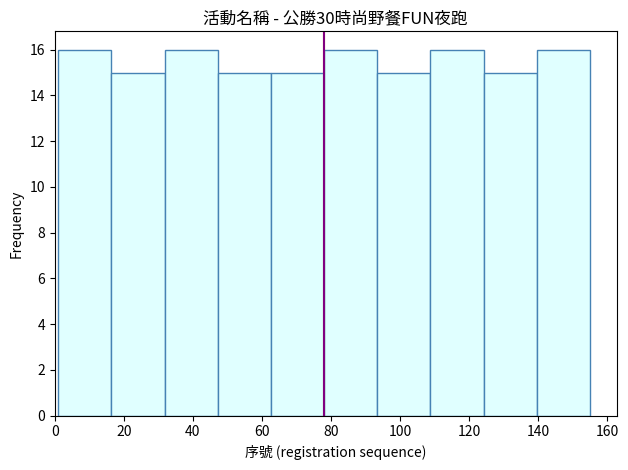

Reading left to right, transcribe this chart: for each bar, give the range it covers on the x-axis and its height. Neither the bar edges nor the heights are printed on the chart, so give them approximately, as read against the axes.

1.0 to 16.4: 16
16.4 to 31.8: 15
31.8 to 47.2: 16
47.2 to 62.6: 15
62.6 to 78.0: 15
78.0 to 93.4: 16
93.4 to 108.8: 15
108.8 to 124.2: 16
124.2 to 139.6: 15
139.6 to 155.0: 16